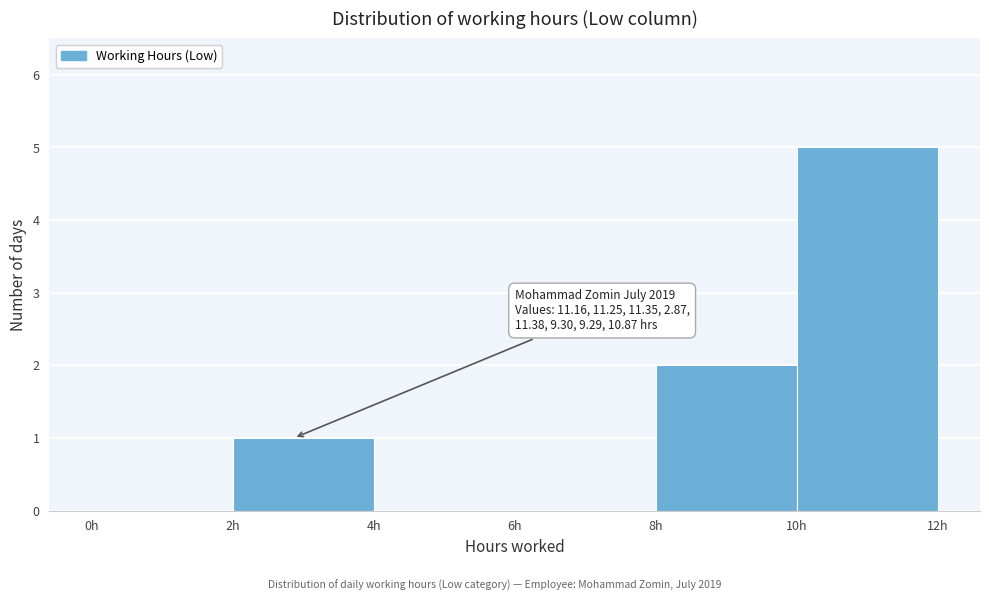

Which range on the x-axis has the tallest bar?

10 to 12